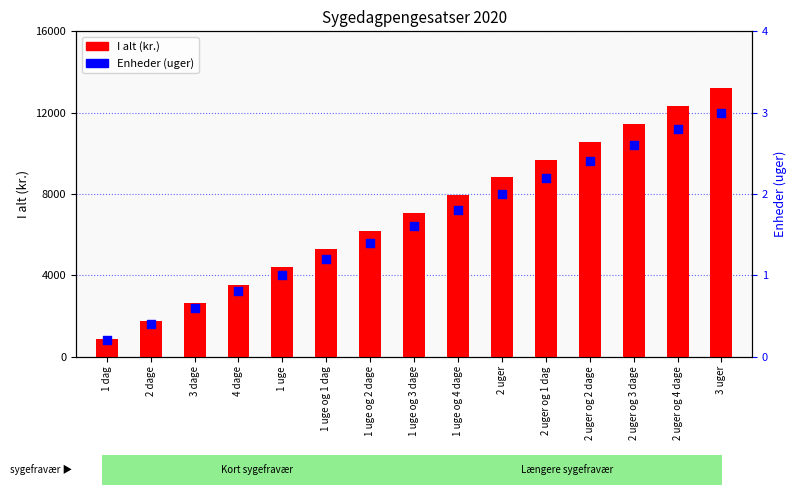

At how many categories does at least one series exceed 317?

15